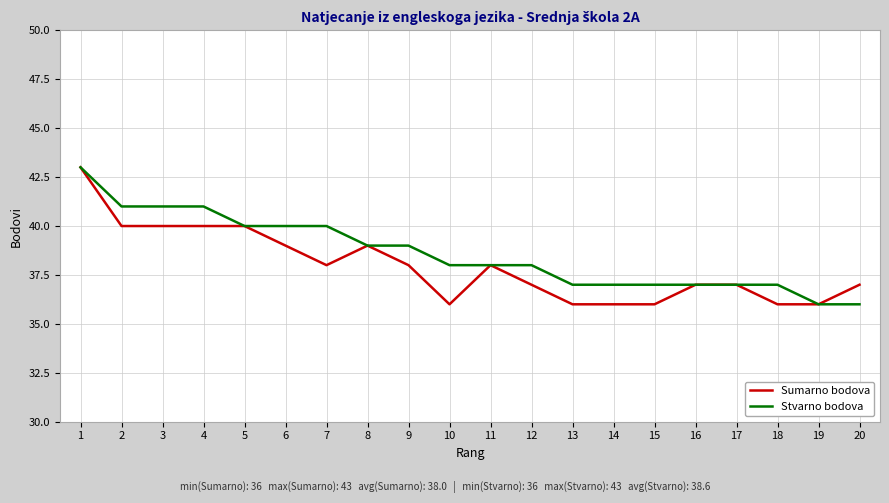

Reading right to left, extract all data points from this chart.

Sumarno bodova: 37	36	36	37	37	36	36	36	37	38	36	38	39	38	39	40	40	40	40	43
Stvarno bodova: 36	36	37	37	37	37	37	37	38	38	38	39	39	40	40	40	41	41	41	43